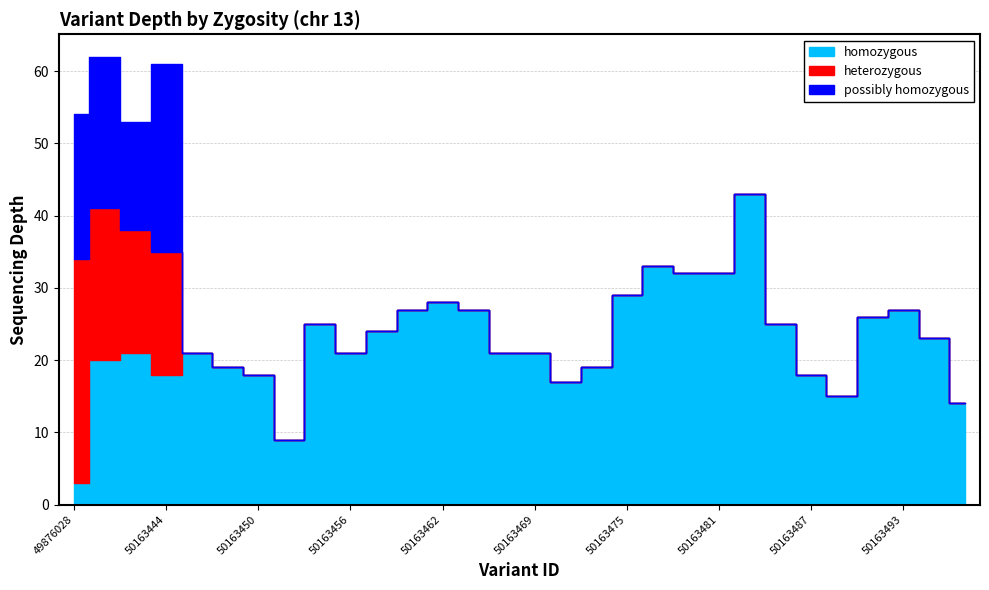

What is the value of the homozygous point at the 19th from the left?

29